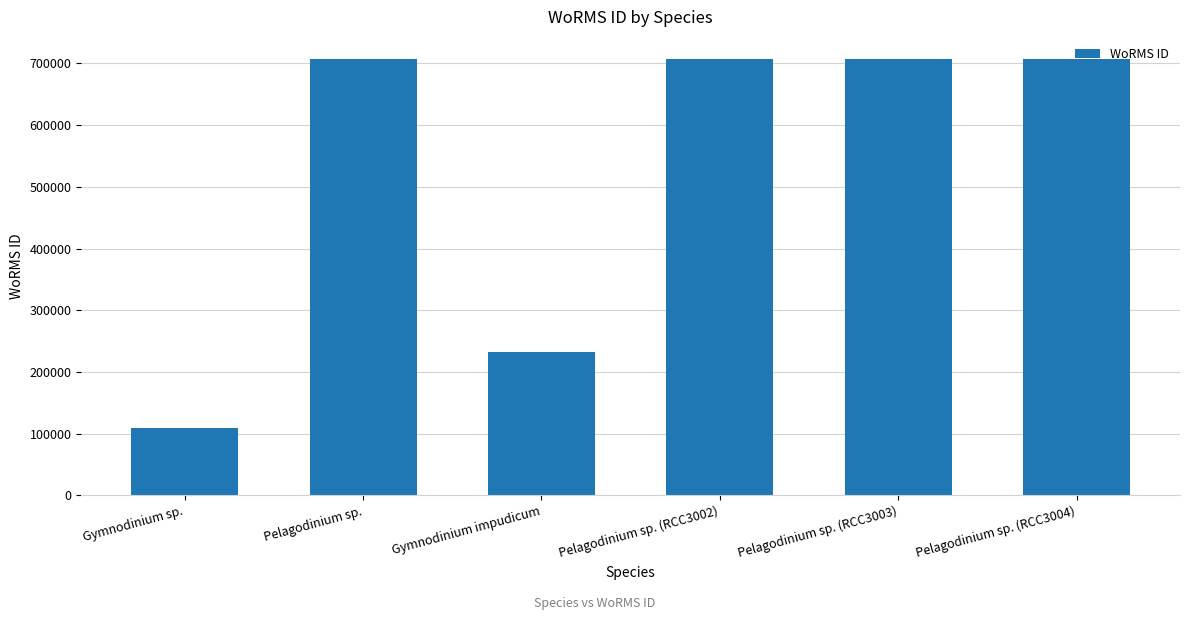

What is the approximate value at Pelagodinium sp., to the nearest 100?

707600